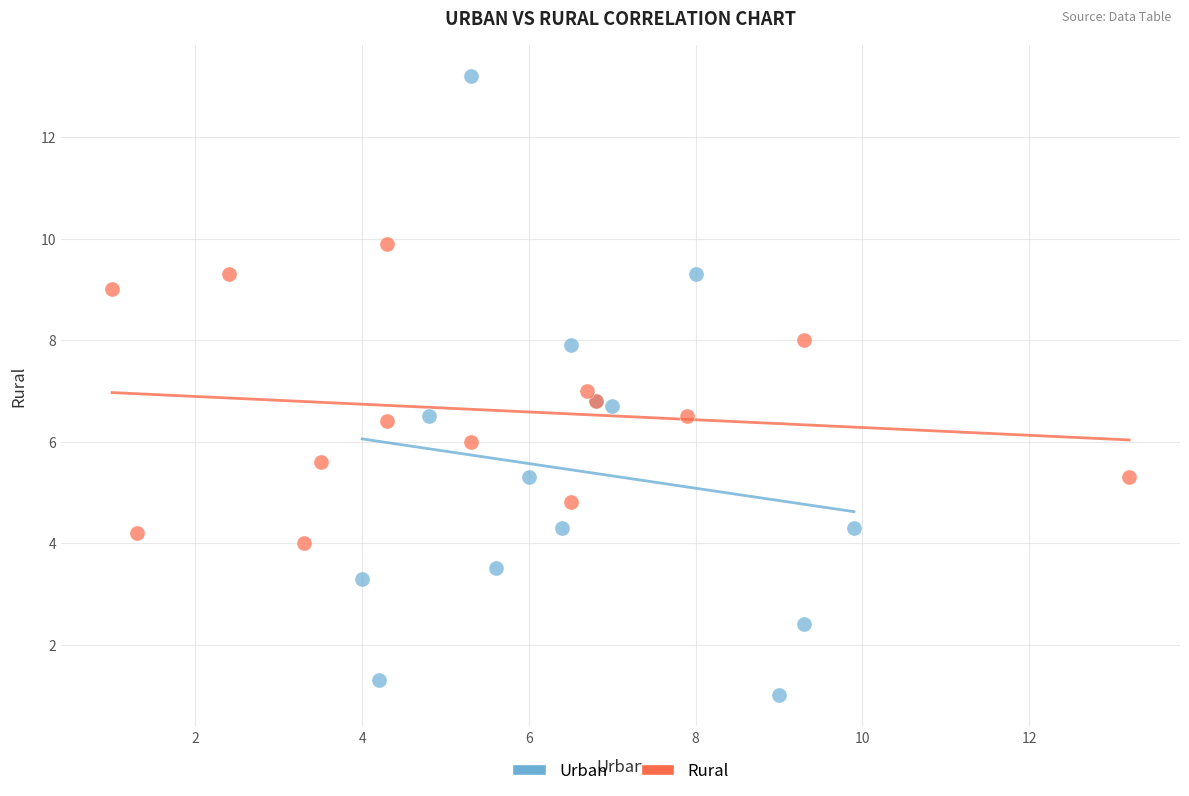

Which series has the widest spread of Y values?

Urban